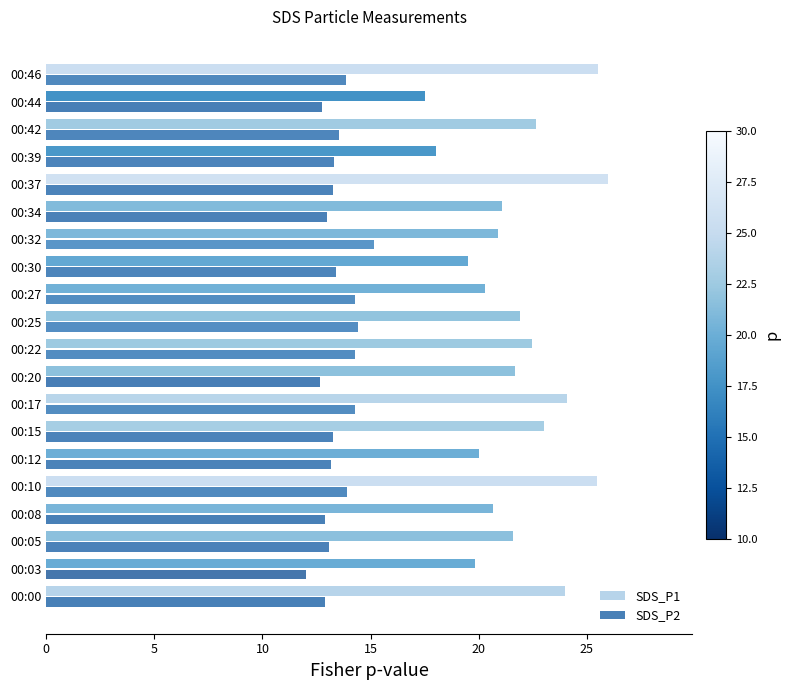

Which series has the largest range (max minus min)?

SDS_P1